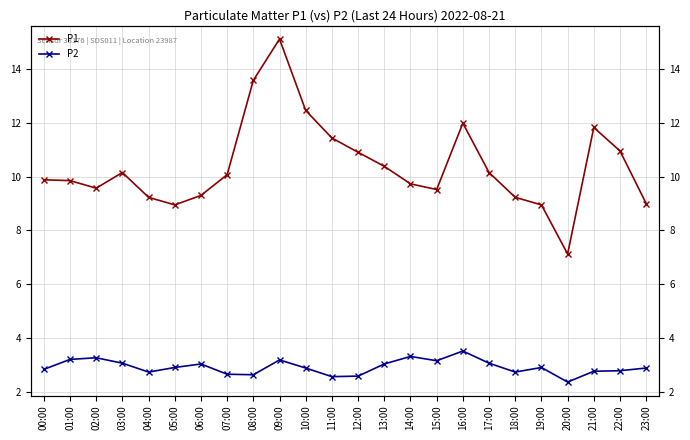

True or false: P2 has a value of 2.8 at 18:00.

True